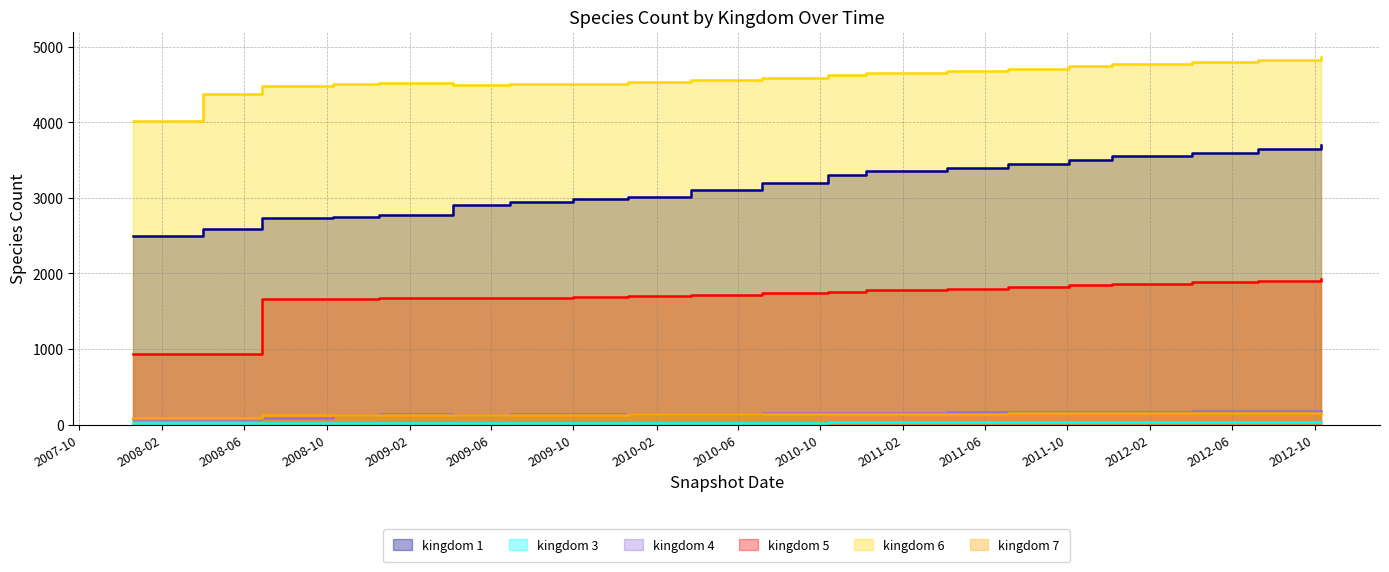

What are all the series names shown in the legend?

kingdom_1, kingdom_3, kingdom_4, kingdom_5, kingdom_6, kingdom_7